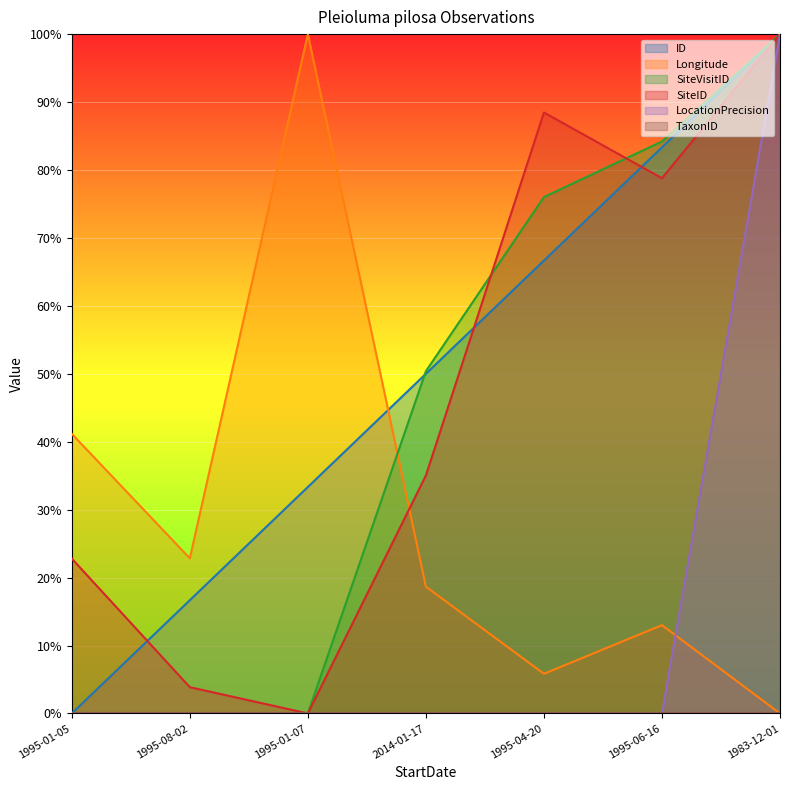

How many data points does each series have?

7